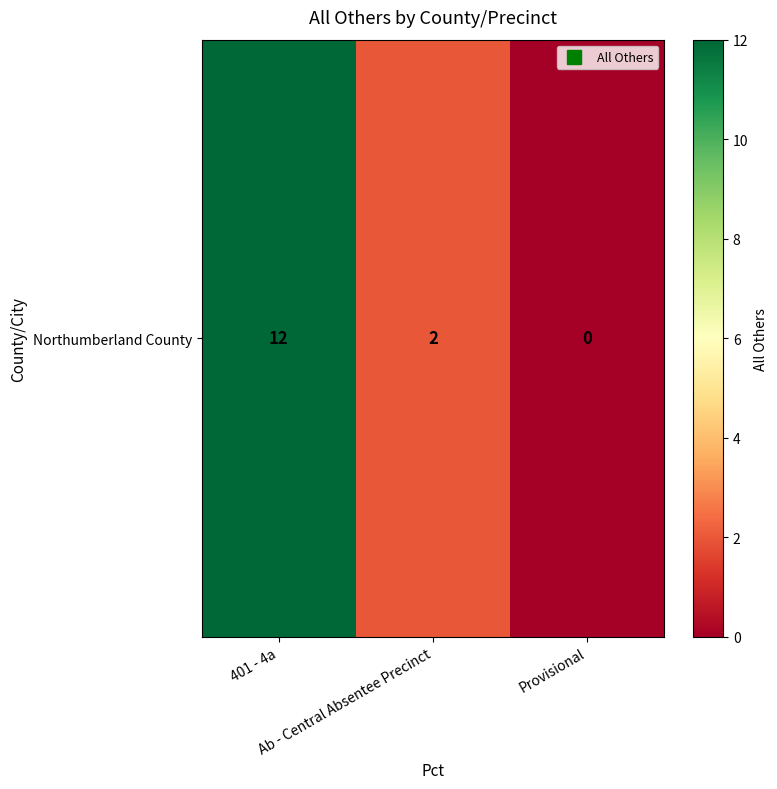

Count the number of values greater than 2.

1